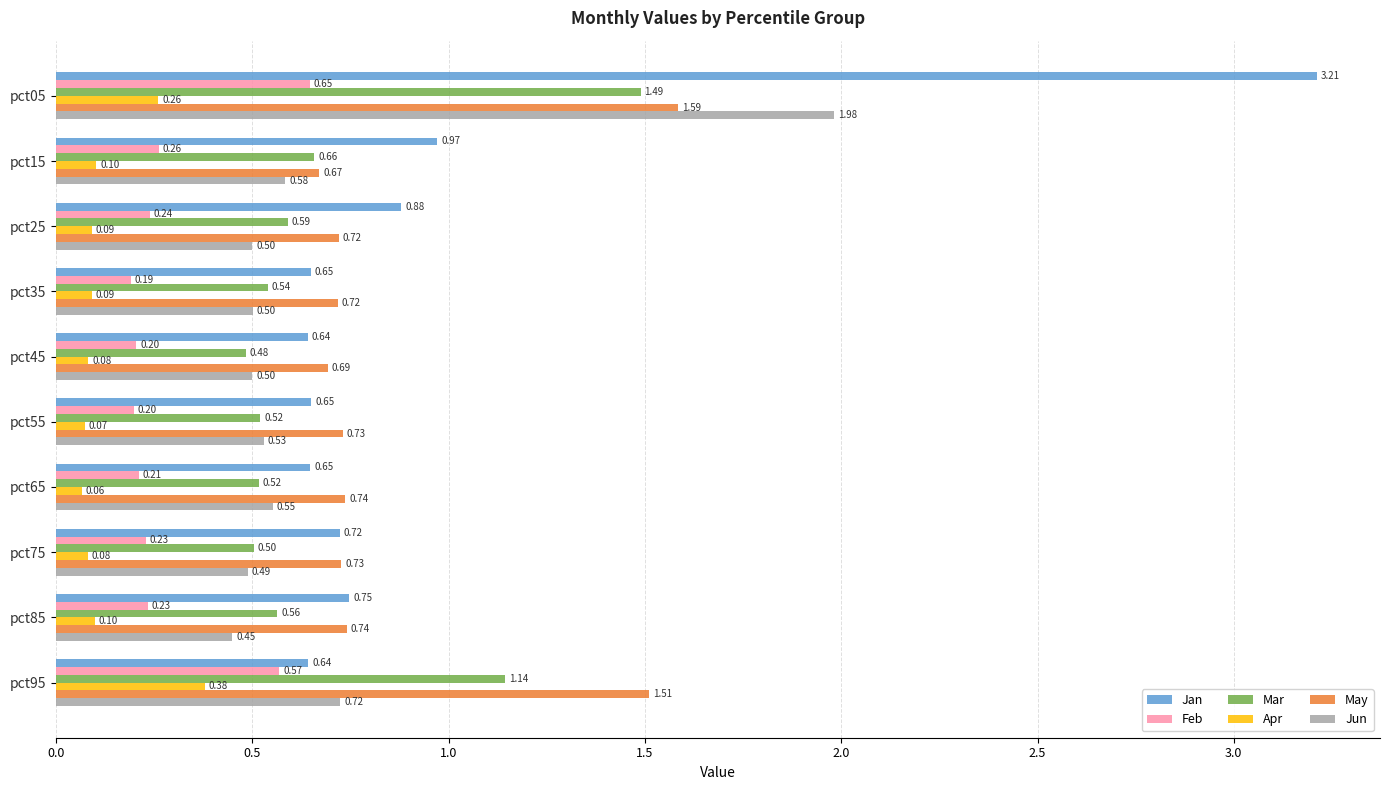

What is the sum of all May values?

8.8